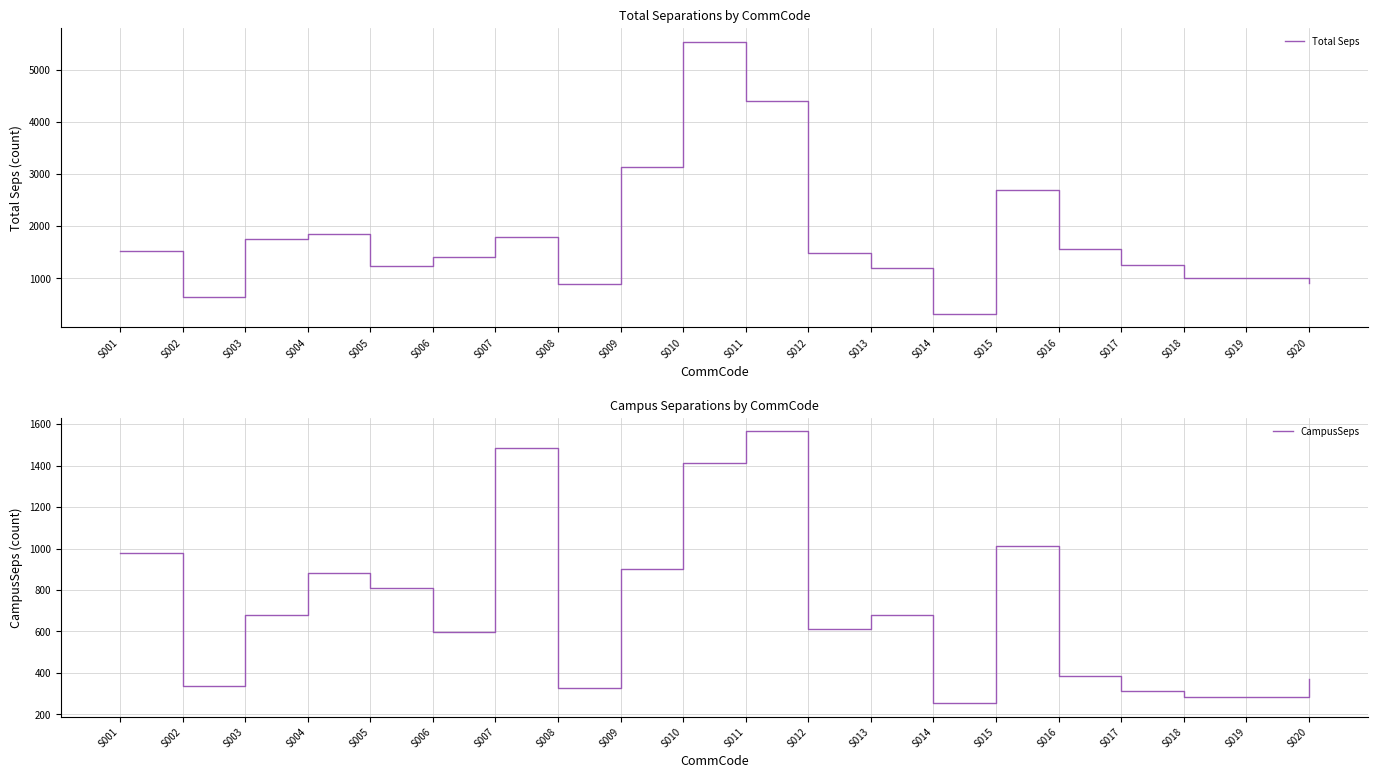

What is the value of the Total Seps point at the 15th from the left?

2701.6